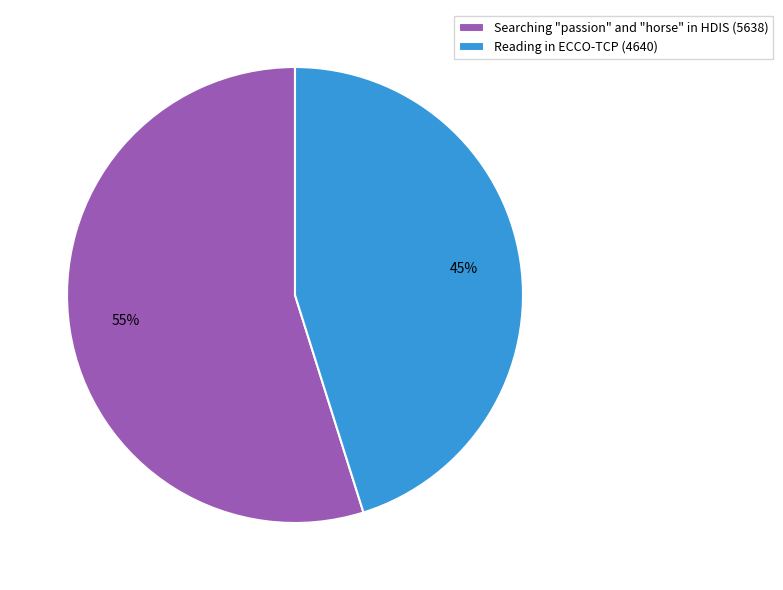

Is there a majority slice in this chart?

Yes